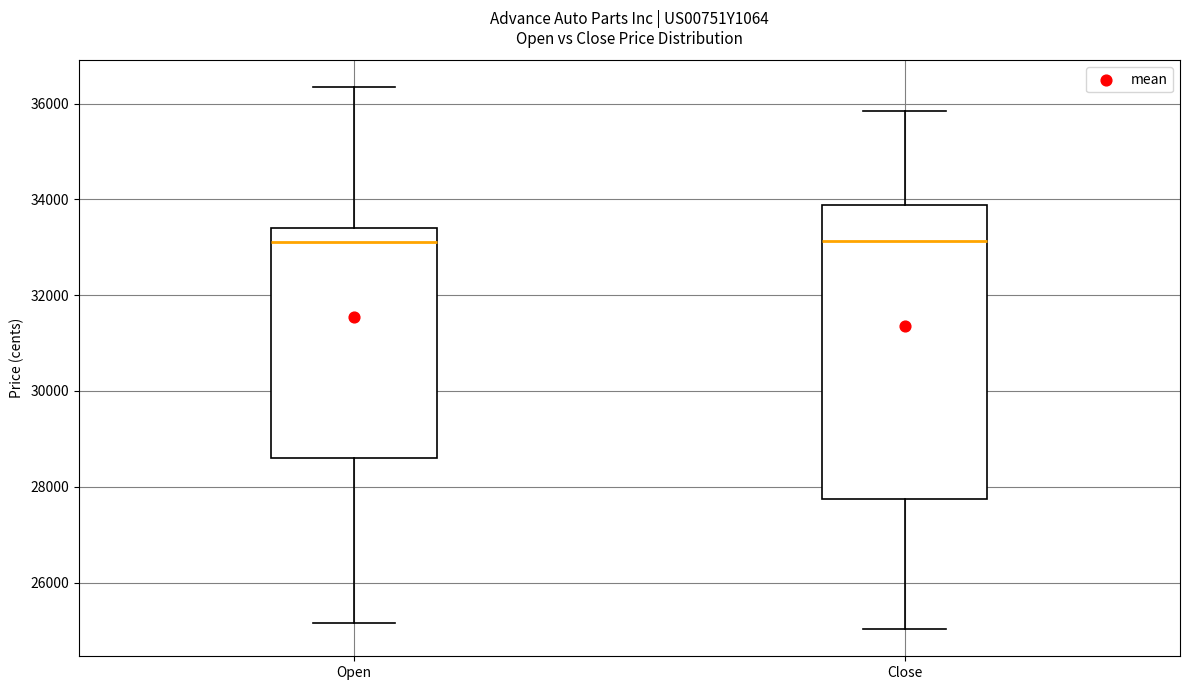

Reading left to right, read every box against the y-axis: the position of its median line, the range the box covers, and the ends of its whiskers. The values are not printed on the chart, so give them approximately, as read against the axis.

Open: median 33200, box 28600 to 33400, whiskers 25200 to 36400
Close: median 33200, box 27800 to 33800, whiskers 25000 to 35800